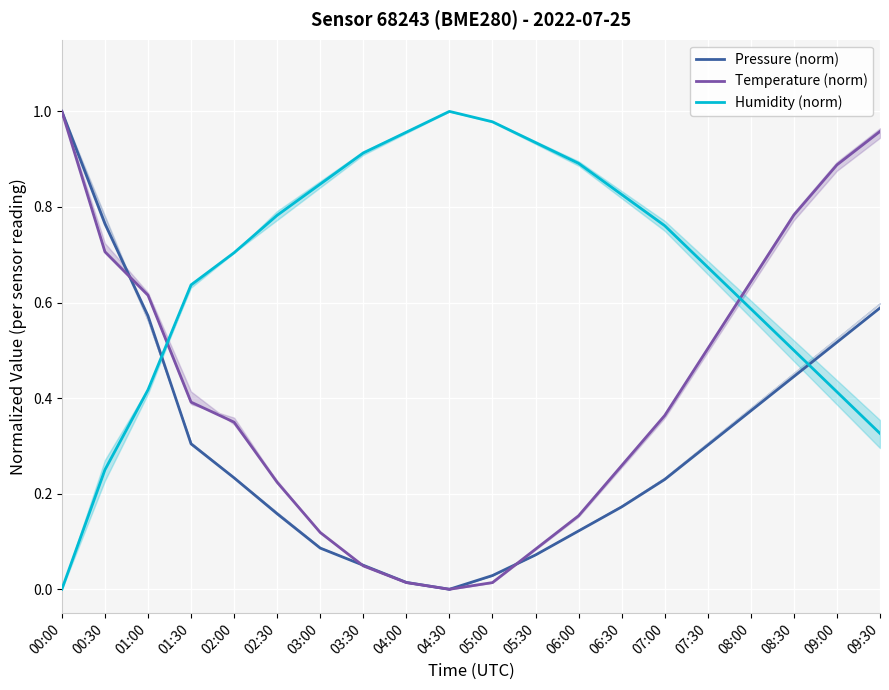

At which category is the sum across all series the highest?

00:00